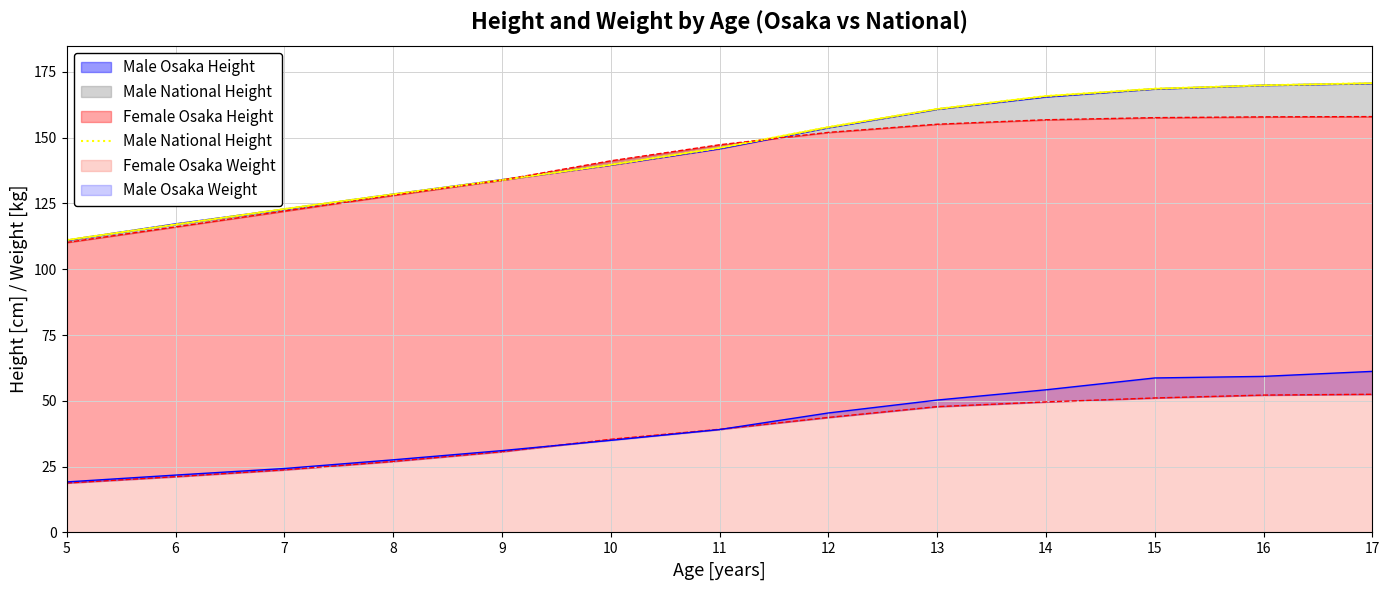

Reading right to left, list all the values displayed in this chart.

17=170.7	16=169.9	15=168.6	14=165.8	13=160.9	12=154.0	11=146.1	10=139.7	9=133.9	8=128.5	7=122.9	6=117.0	5=111.1